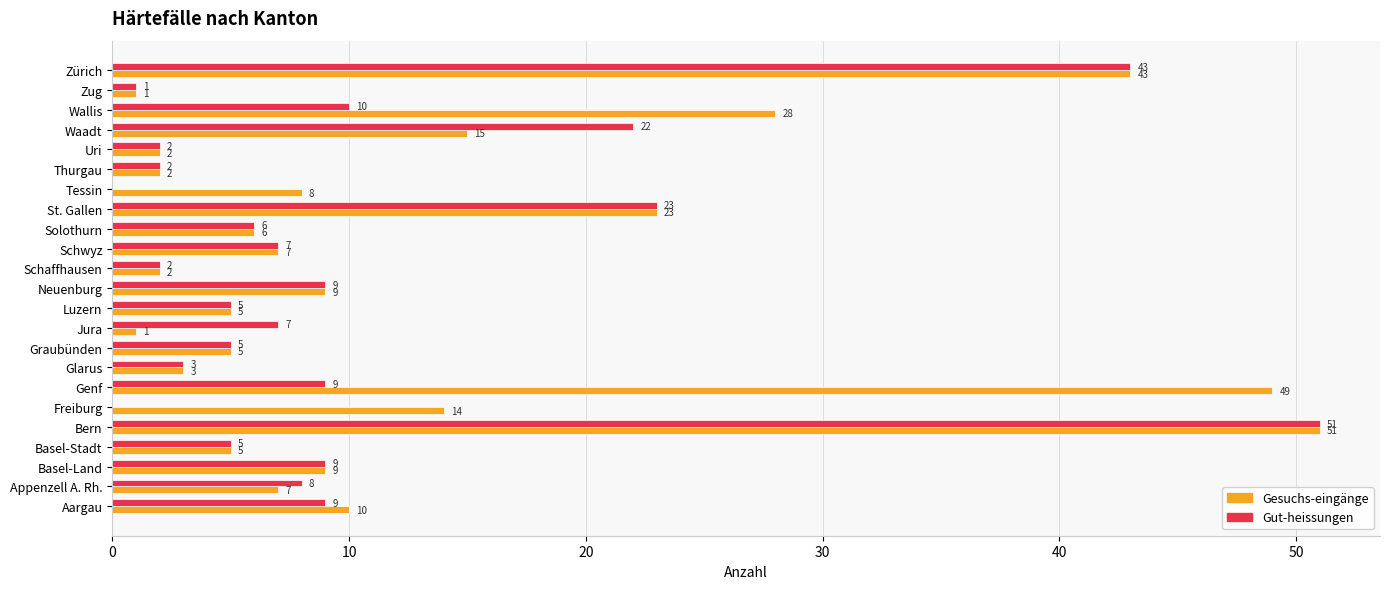

The Gut-heissungen series shows 2 at Neuenburg. True or false?

False